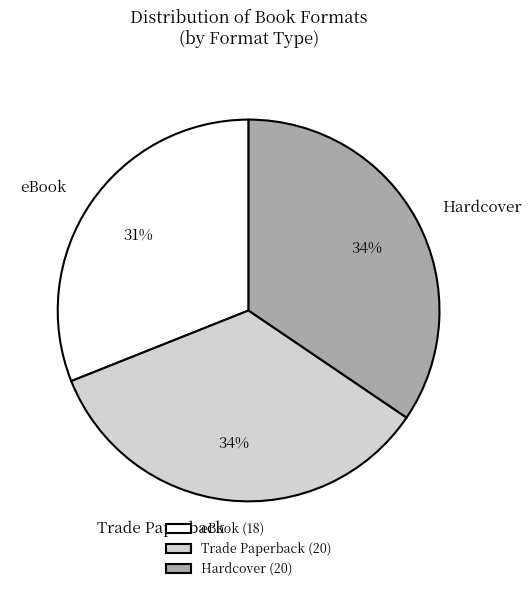

Is it true that Hardcover is 42% of the pie?

False